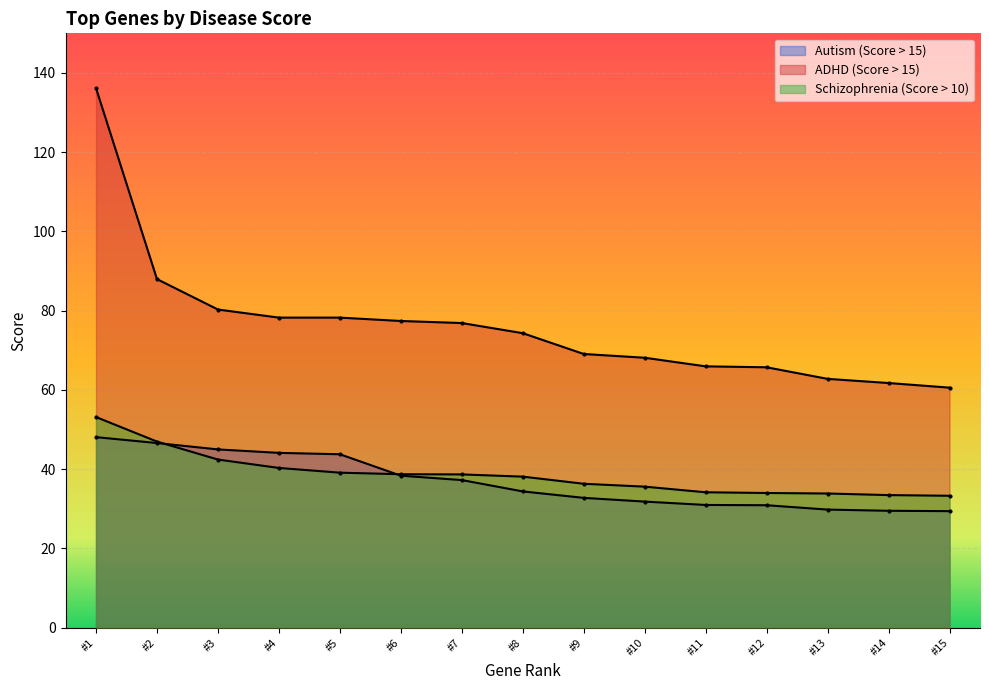

At how many categories does at least one series exceed 107?

1